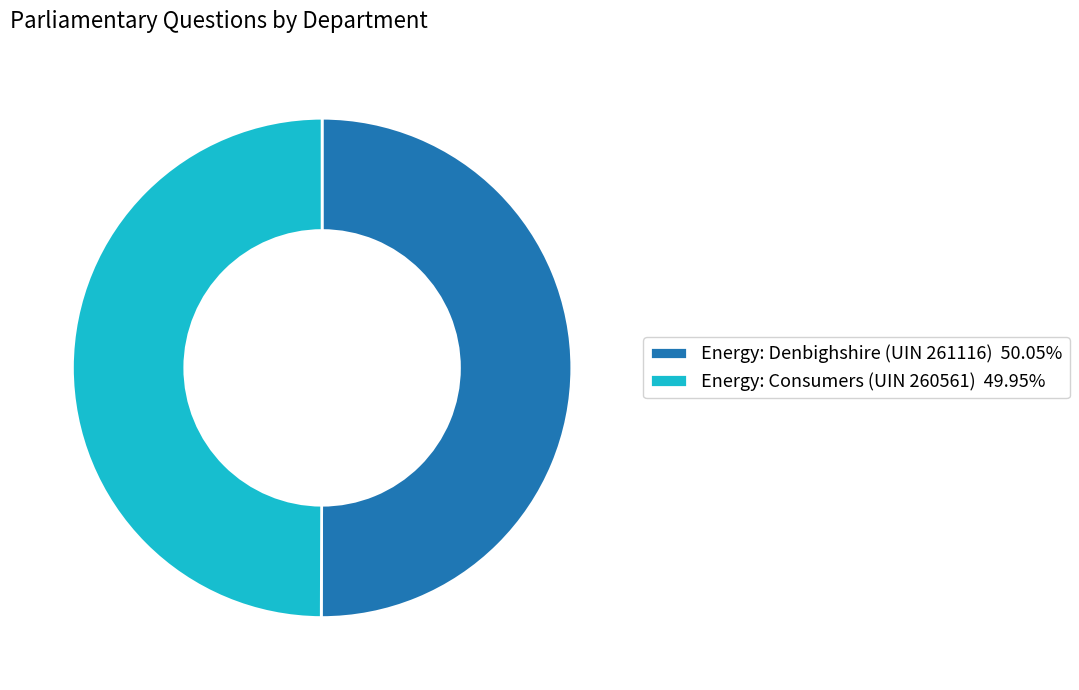

Do Energy: Denbighshire (UIN 261116) 50.05% and Energy: Consumers (UIN 260561) 49.95% together represent more than half of the pie?

Yes